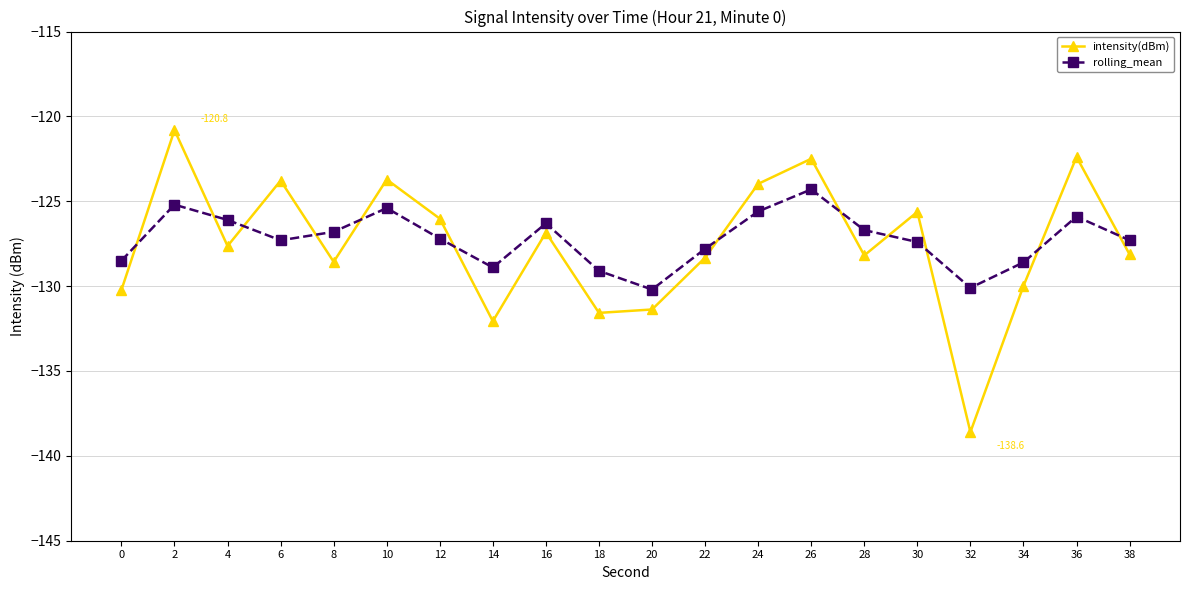

Is the value of rolling_mean at 10 greater than the value of intensity(dBm) at 12?

Yes